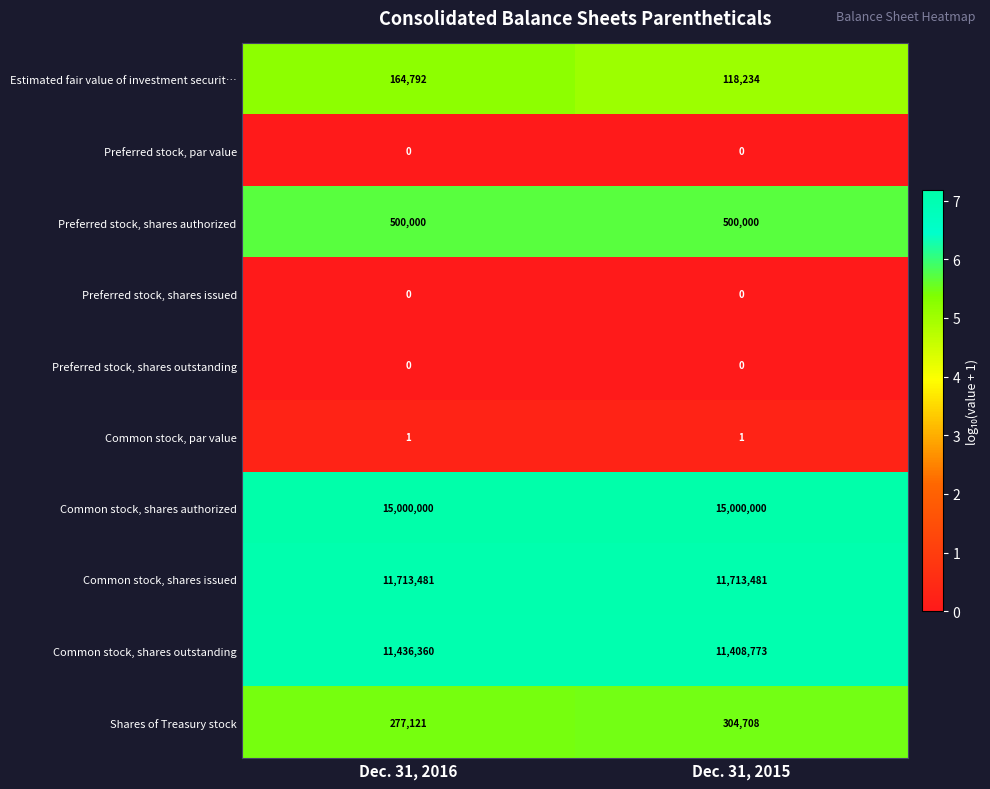

At which category is the sum across all series the highest?

Dec. 31, 2016